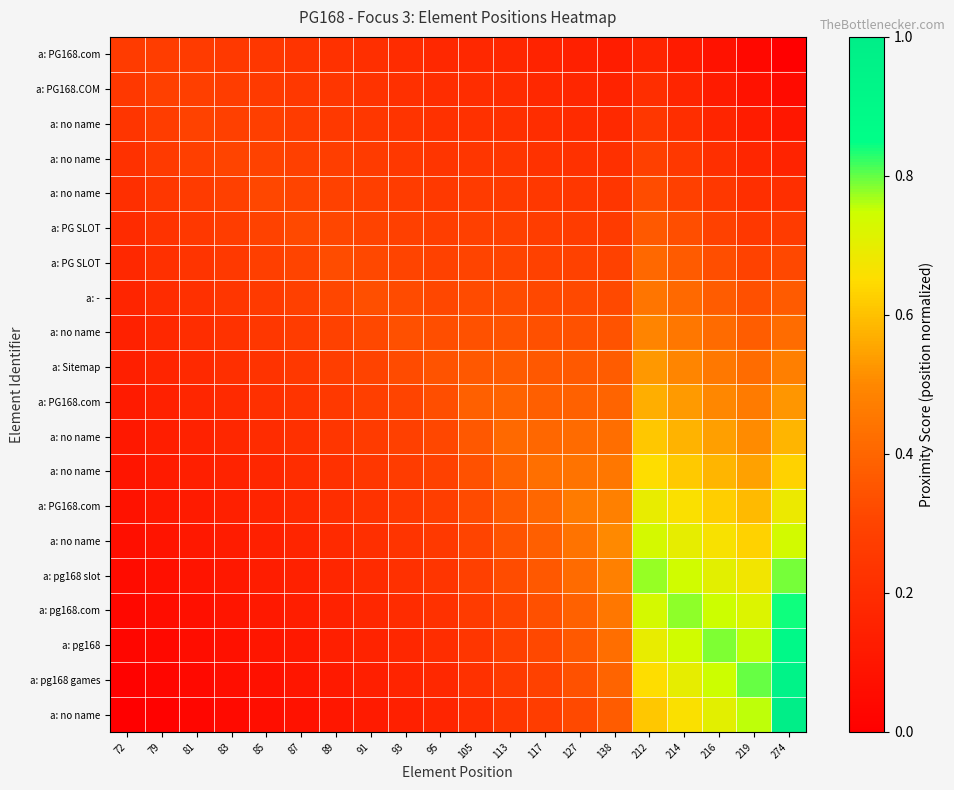

How many data points does each series have?

20